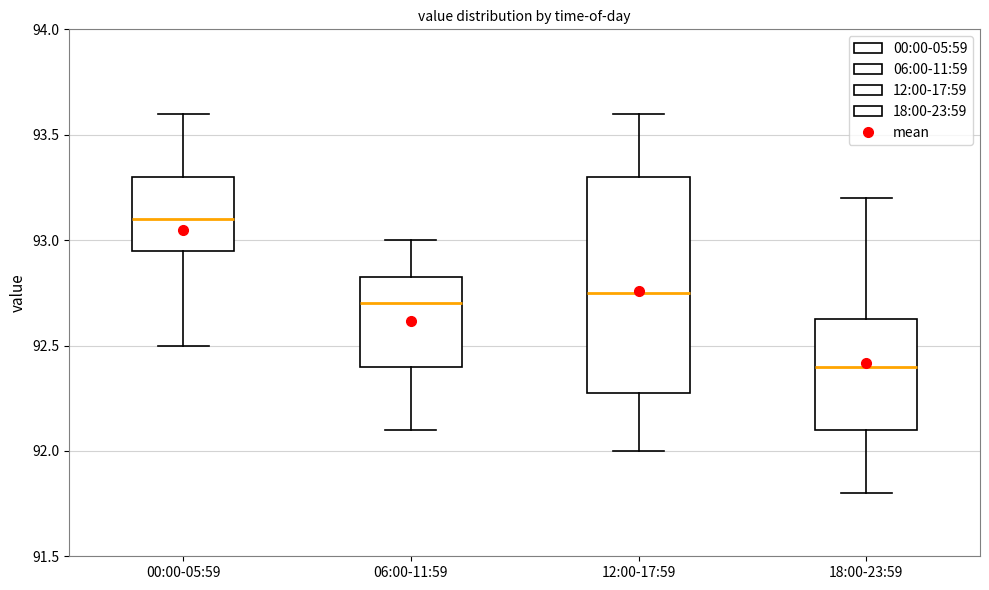

Comparing the boxes themselves (not the whiskers), which one is the tallest?

12:00-17:59